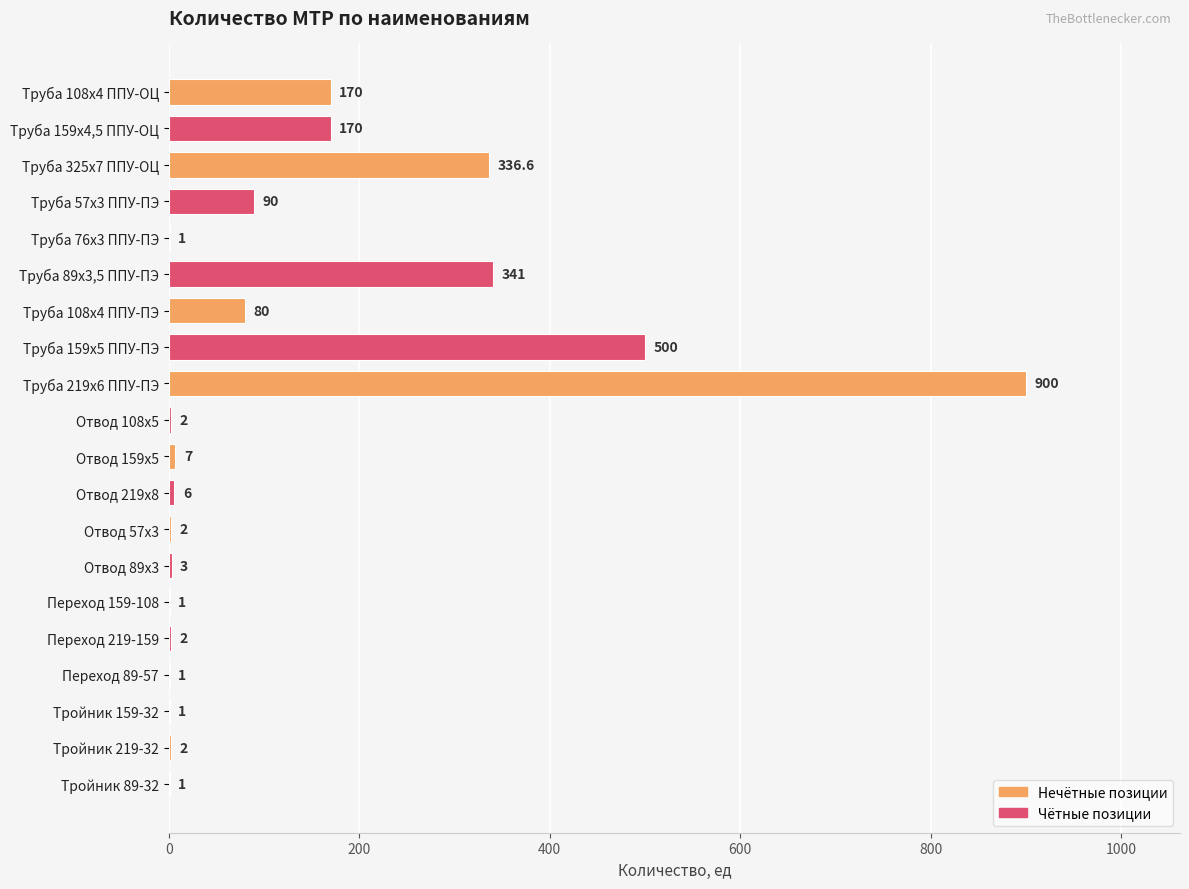

What is the ratio of the value at Труба 108х4 ППУ-ПЭ to the value at Труба 108х4 ППУ-ОЦ?

0.5